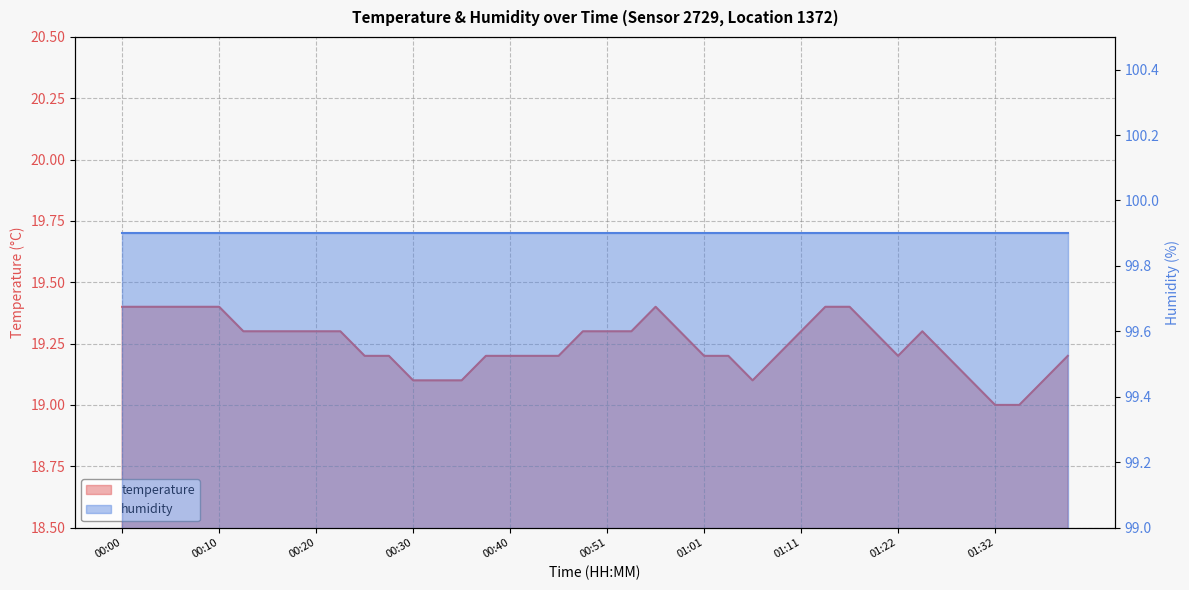

How many values are between 19 and 20?

40